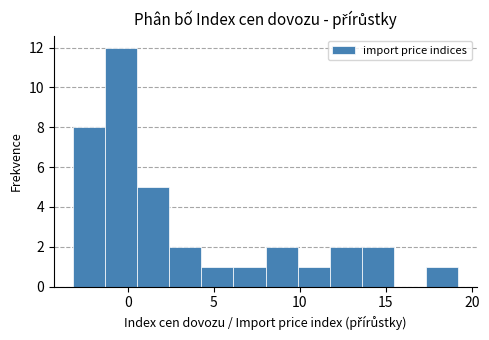

Read against the x-axis, roughly where is the centre of the tallest bar?

-0.5